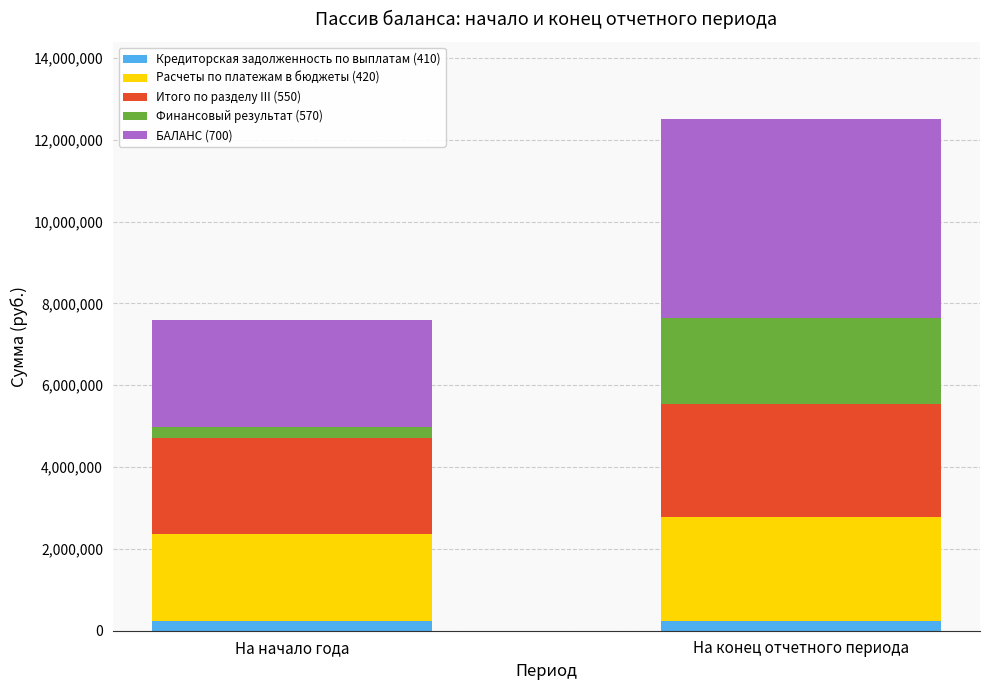

At which category is the sum across all series the highest?

На конец отчетного периода